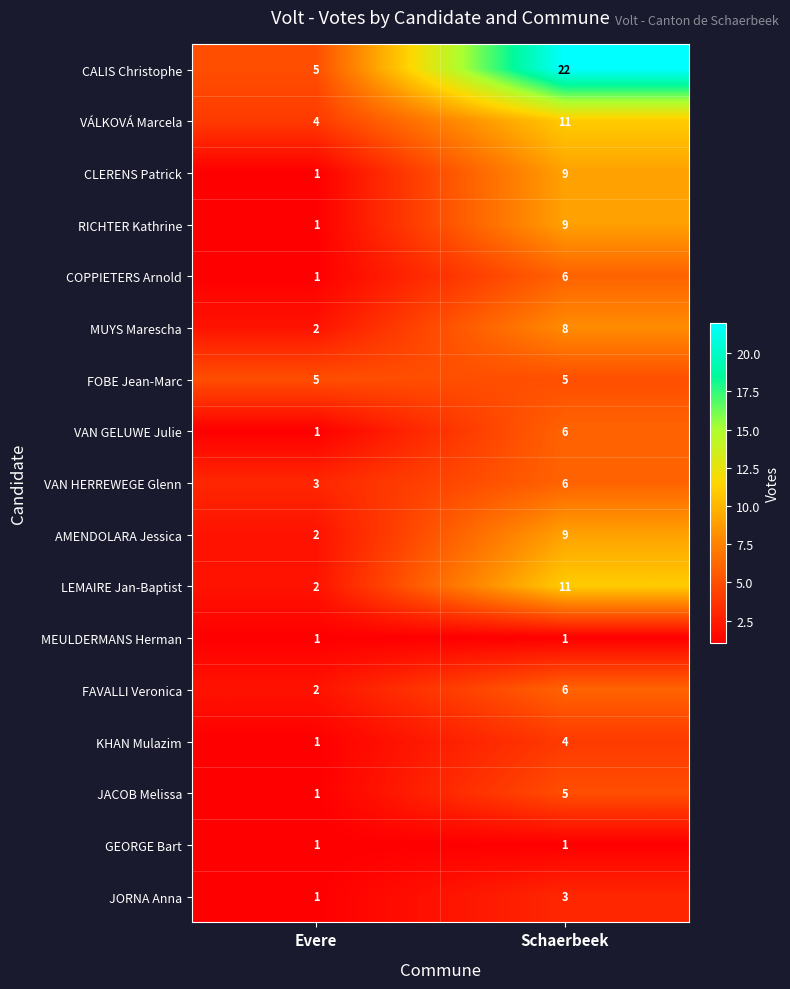

At which label is VAN HERREWEGE Glenn closest to 4?

Evere